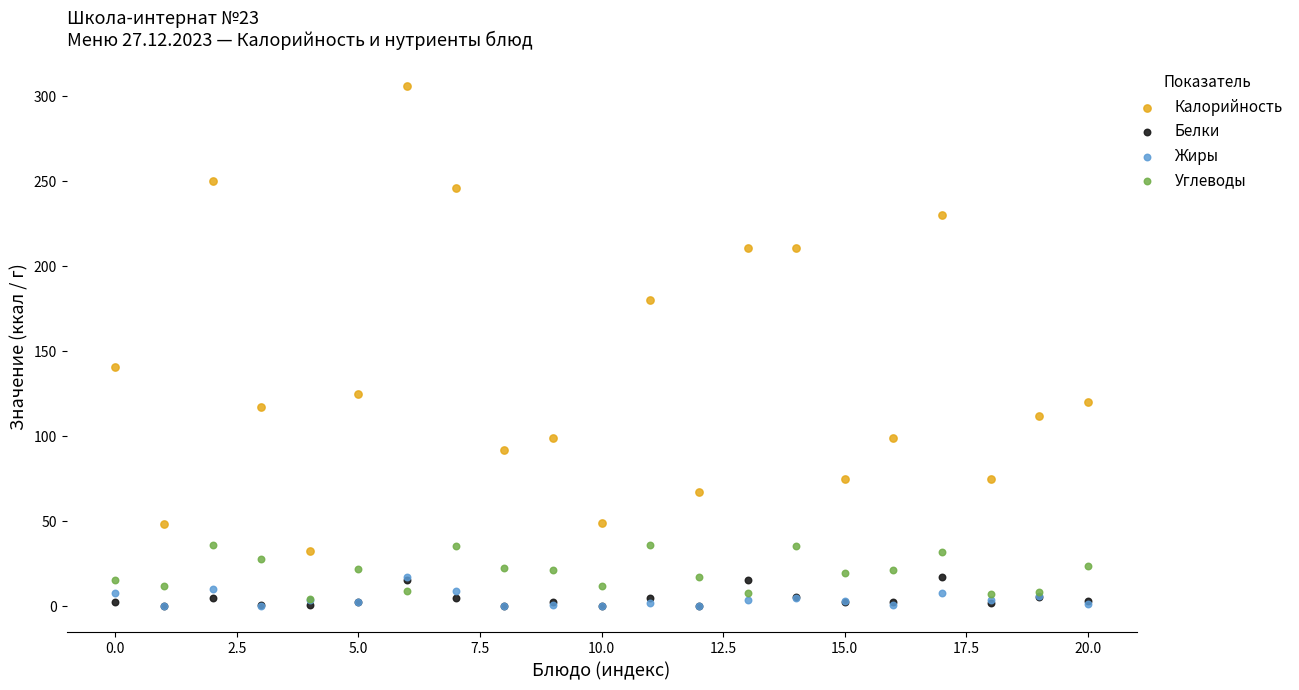

What are all the series names shown in the legend?

Калорийность, Белки, Жиры, Углеводы